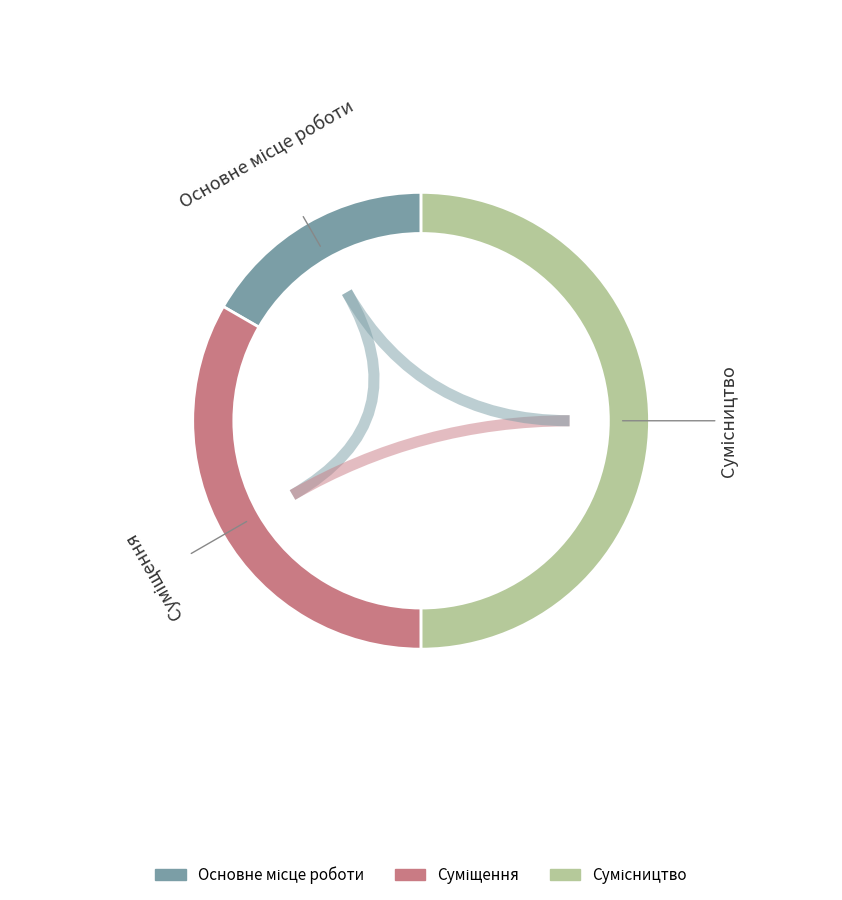

What is the largest slice in the pie chart?

Сумісництво